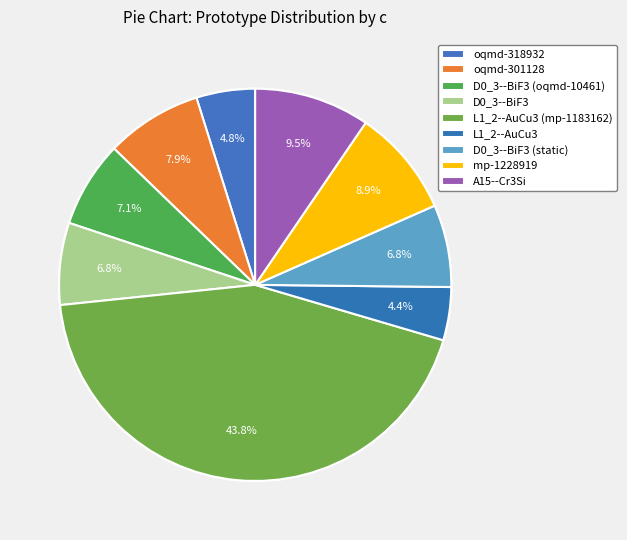

What percentage is the D0_3--BiF3 (static) slice, to the nearest percent?

7%